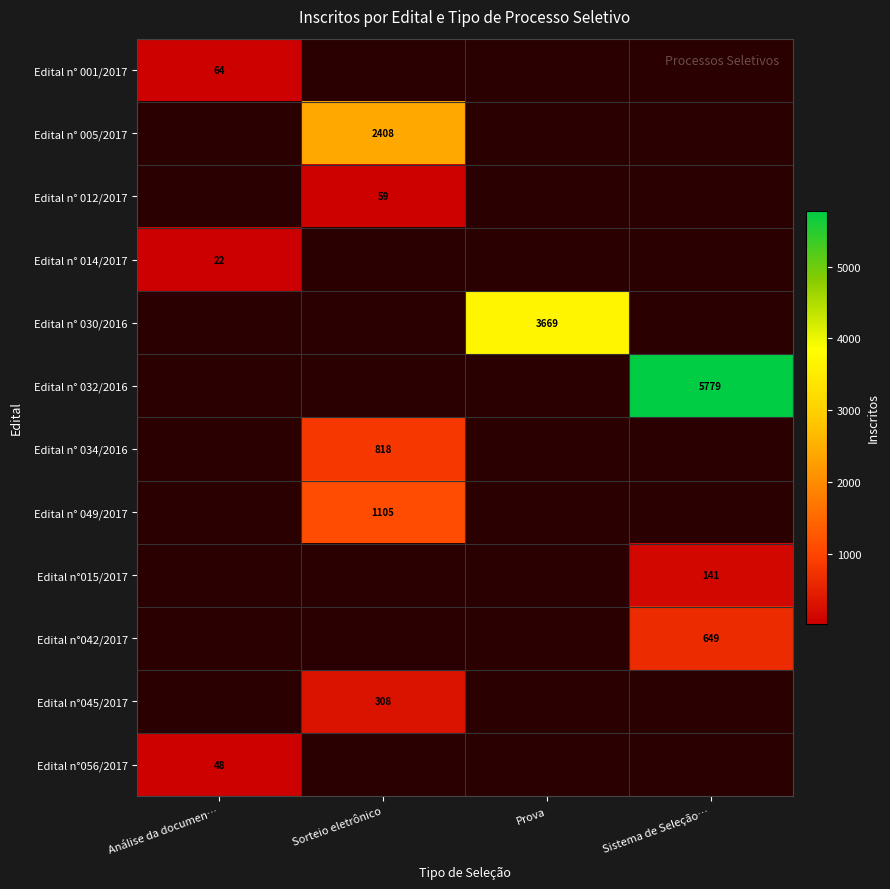

True or false: Edital n° 005/2017 has a value of 2408 at Sorteio eletrônico.

True